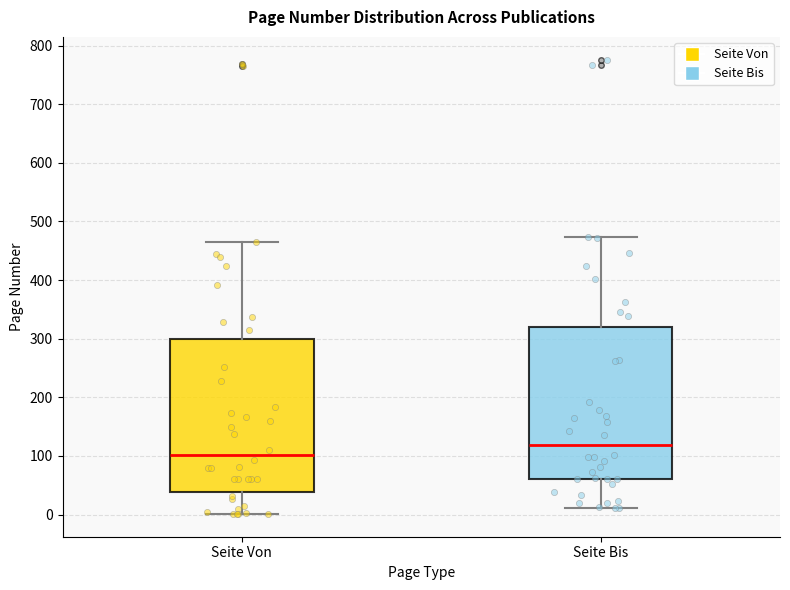

Which box's median line is the highest?

Seite Bis